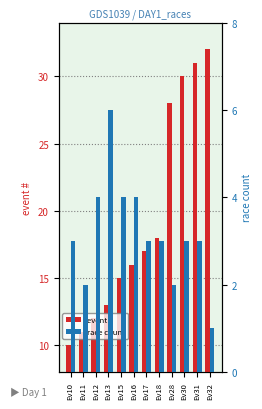

What are all the series names shown in the legend?

event #, race count